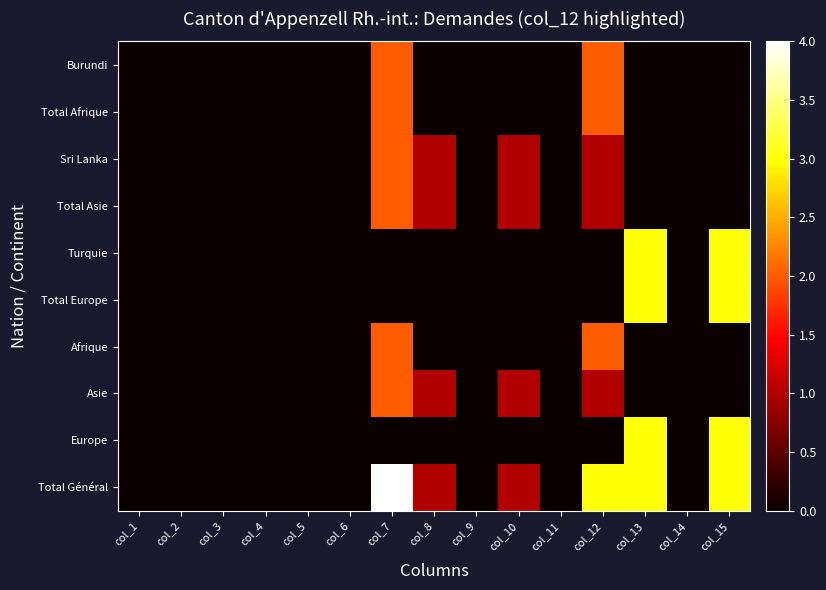

Which series changed the most between col_11 and col_12?

Total Général